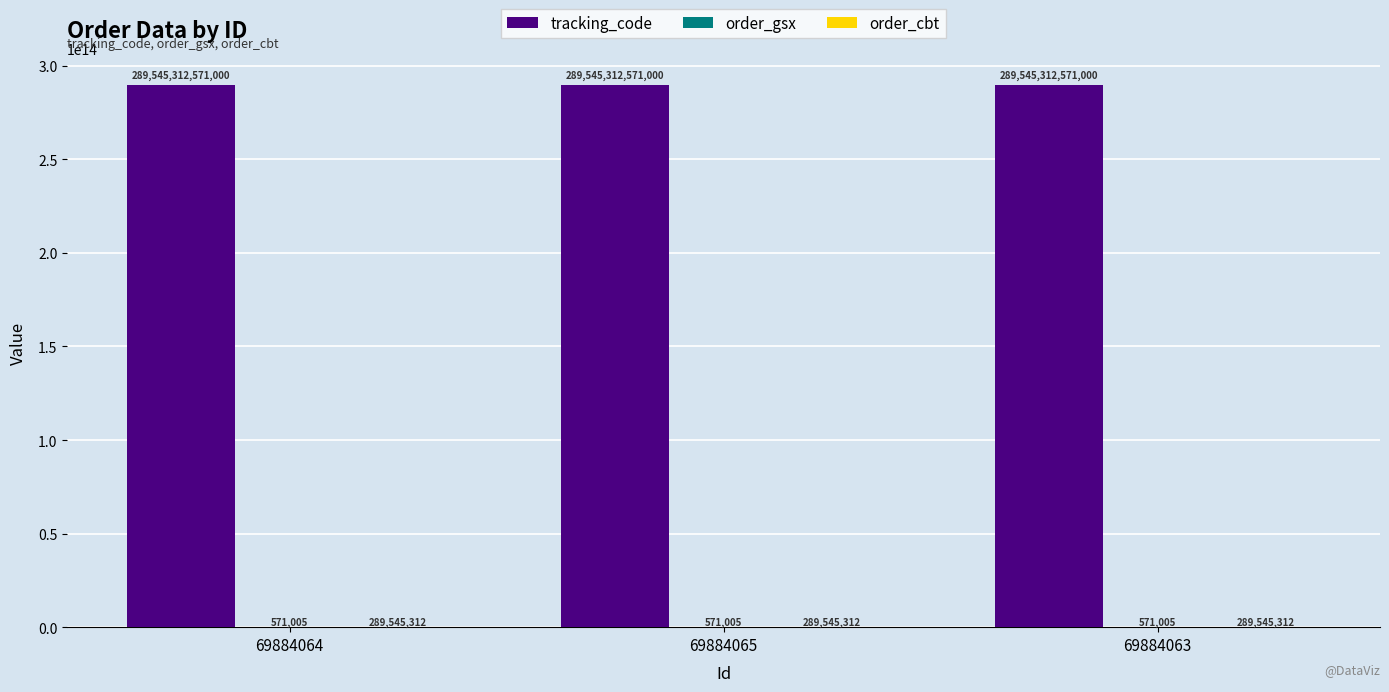

Are the bars grouped side by side (vs. stacked)?

Yes